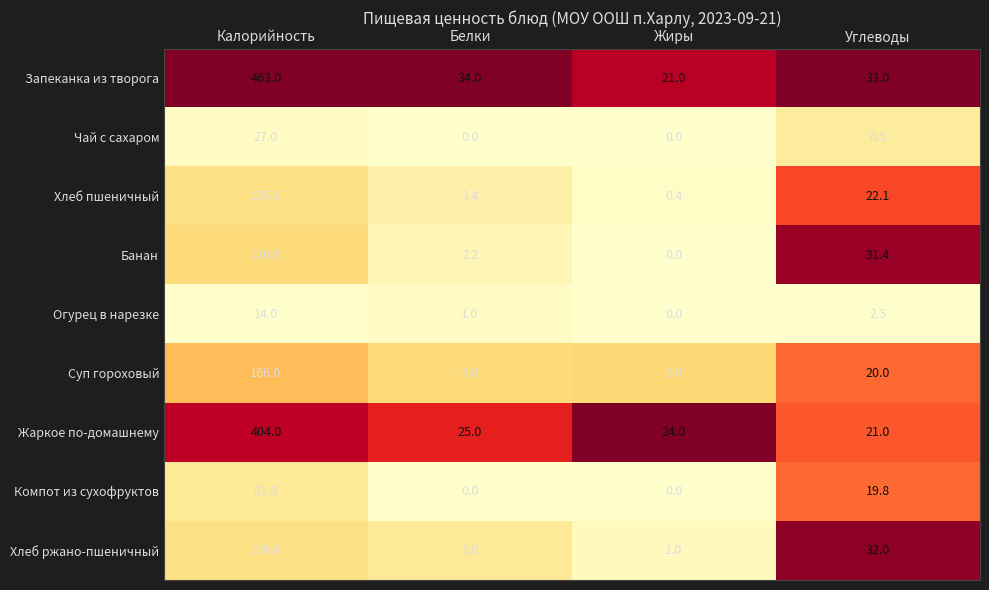

What is the lowest value of the Запеканка из творога series?

21.0